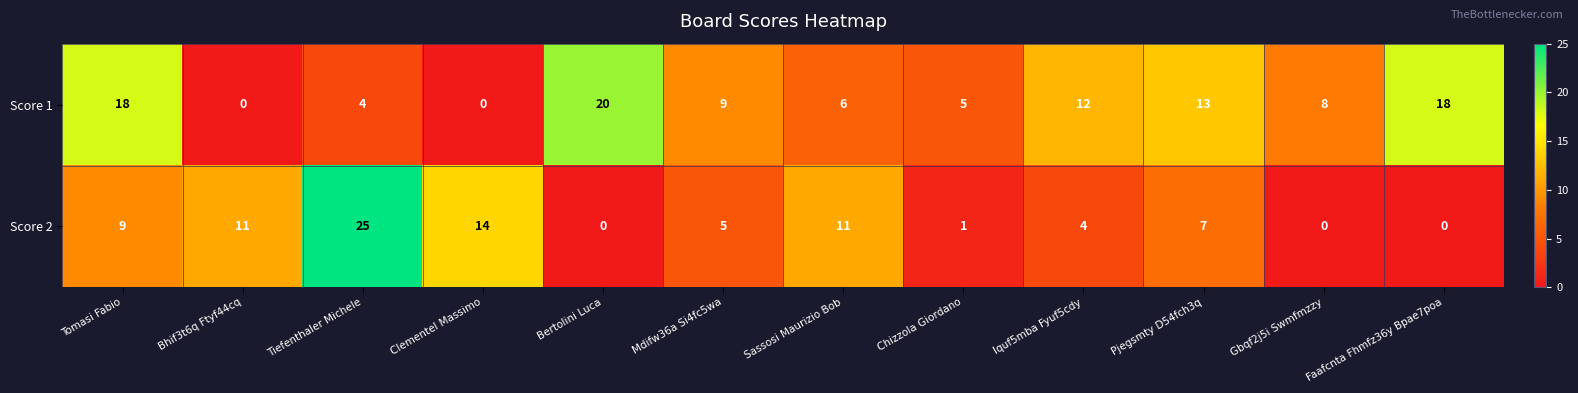

What is the approximate value of Score 1 at Pjegsmty D54fch3q, to the nearest 5?

15